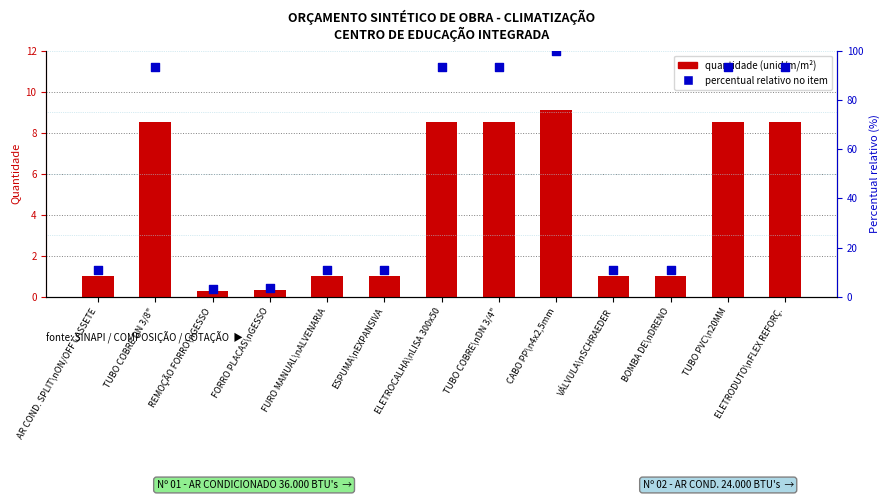

Which series reaches the maximum Y coordinate?

percentual relativo no item